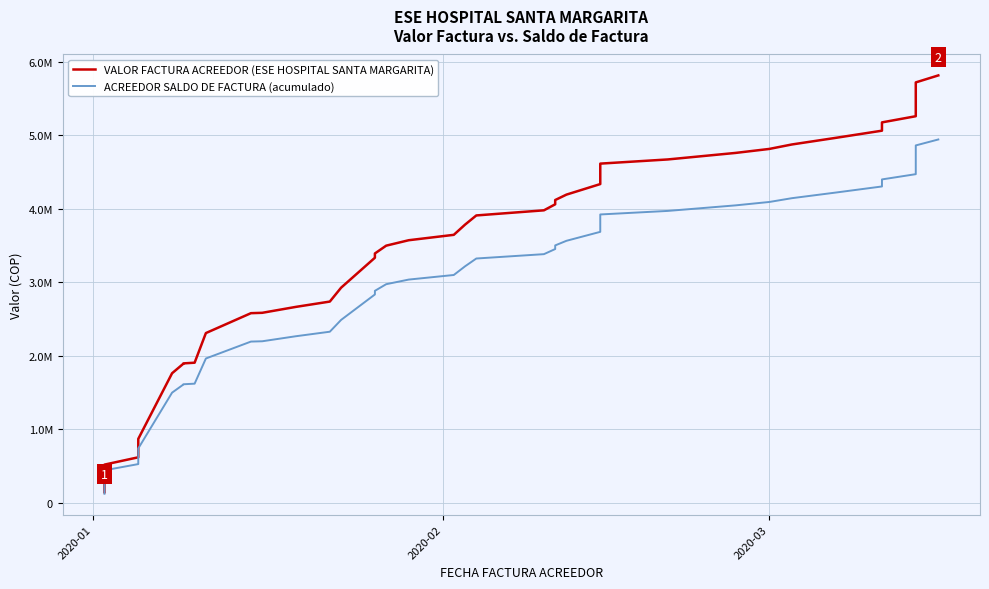

What is the lowest value of the VALOR FACTURA ACREEDOR (ESE HOSPITAL SANTA MARGARITA) series?

141010.0